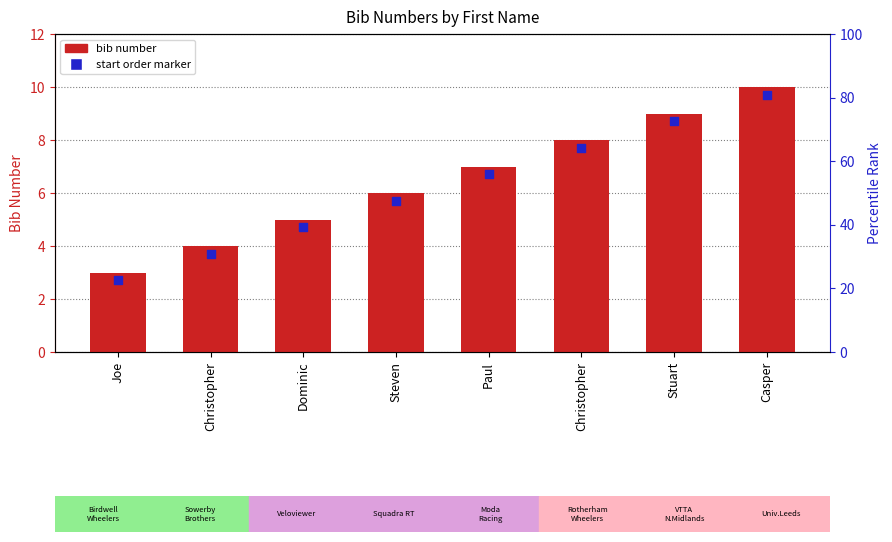

What are all the series names shown in the legend?

bib number, start order marker